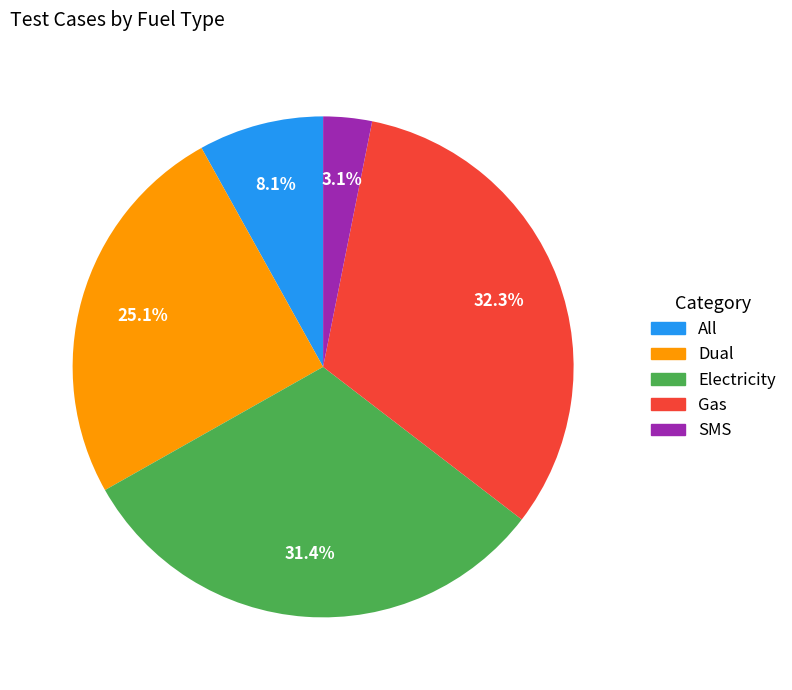

What is the largest slice in the pie chart?

Gas